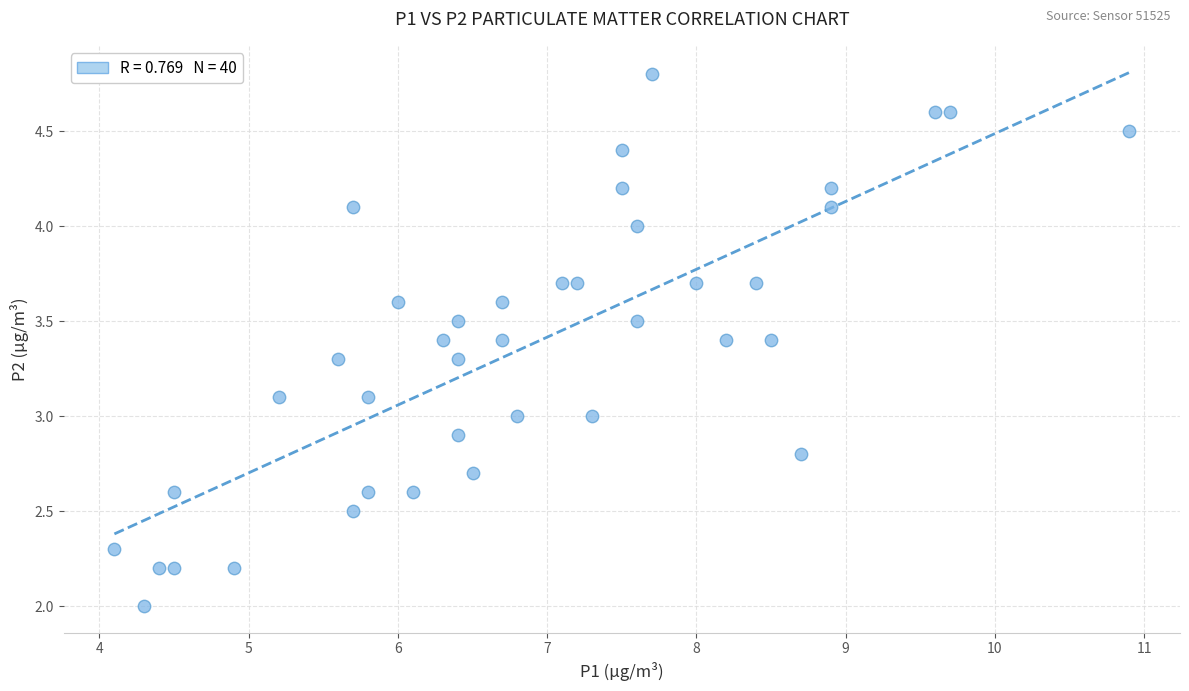

What is the range of Y values (max minus min)?

2.8